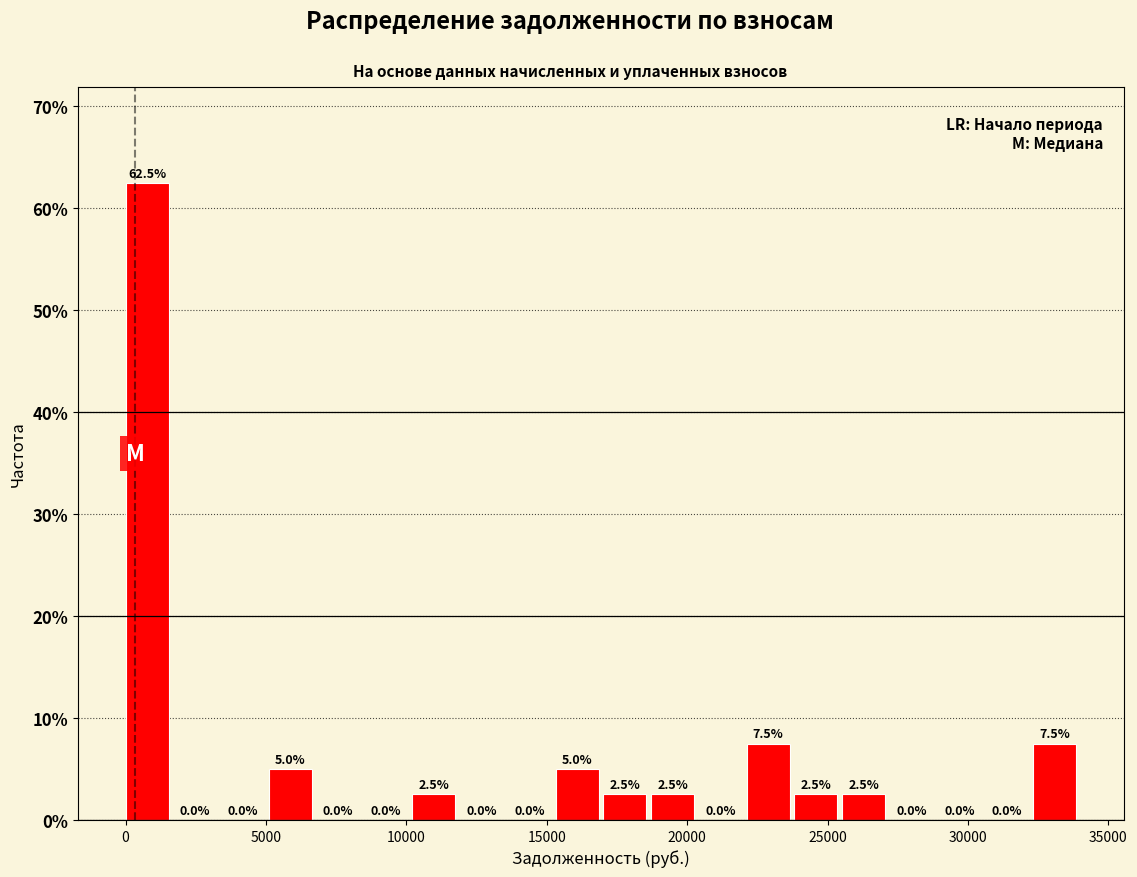

Read against the x-axis, roughly where is the centre of the tallest bar?

1000